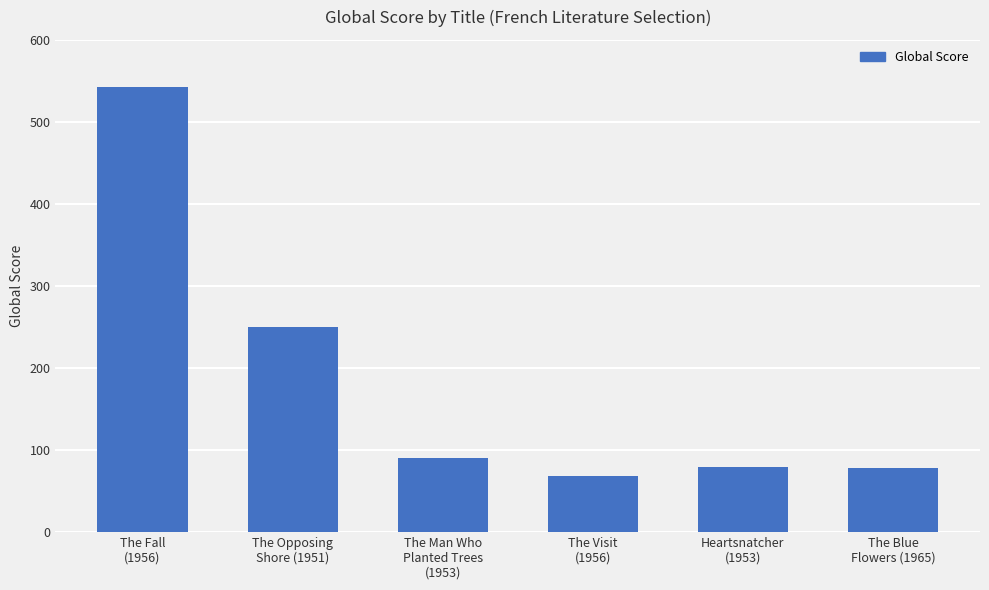

At which label is the value closest to 305?

The Opposing
Shore (1951)